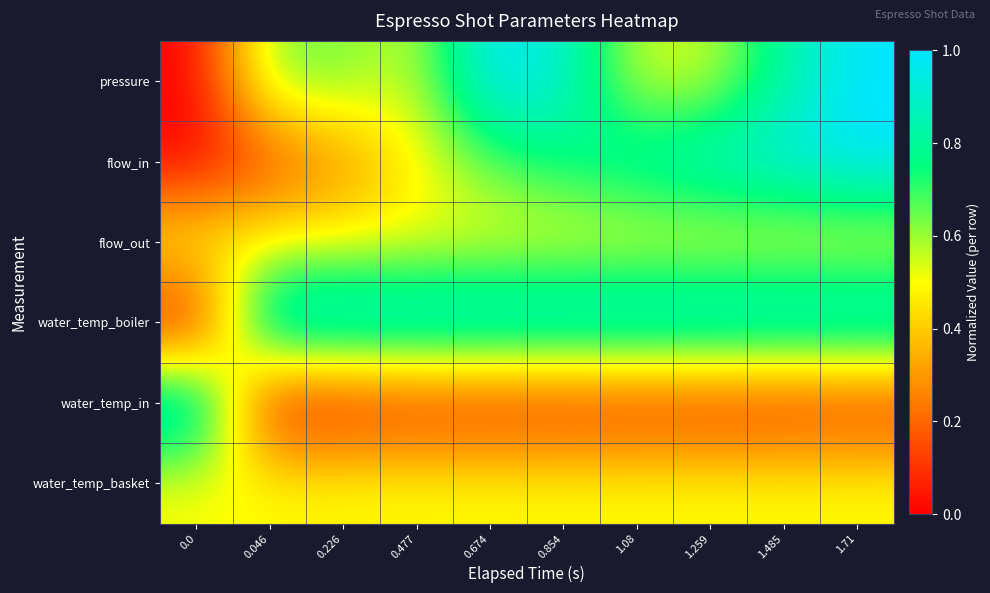

What is the total value across all series at 0.854?

3.7